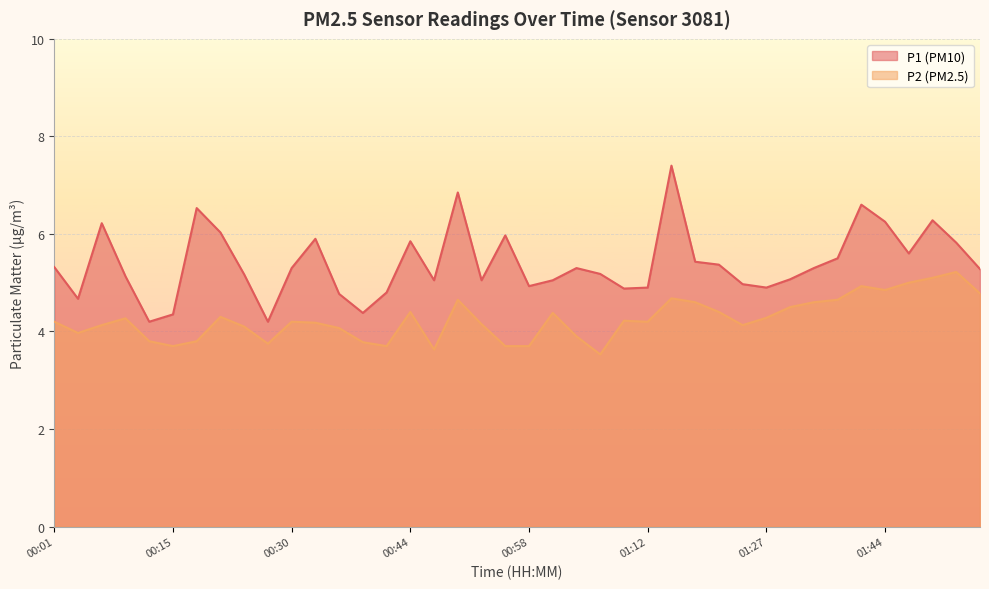

What is the difference between the second highest and minimum values in the P2 series?

1.6